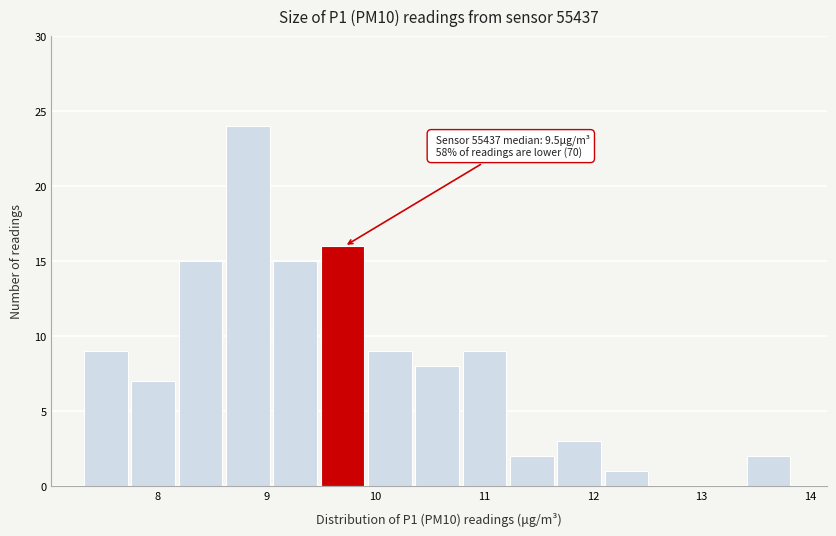

Over which range of the x-axis is the bar tallest?

8.6 to 9.1